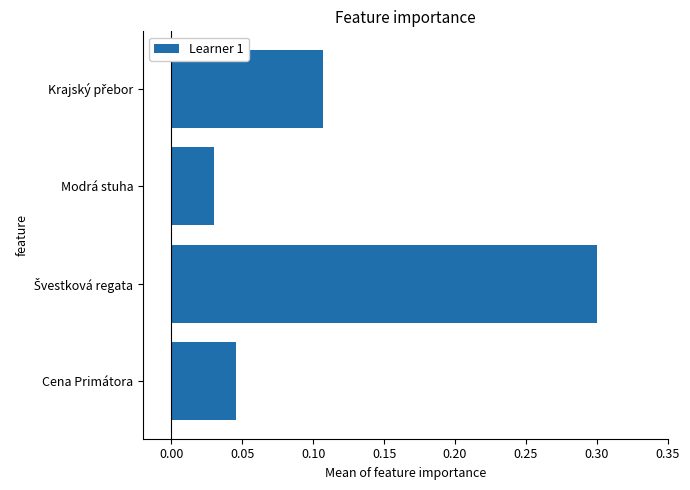

Where is the data nearest to the value 0?

Modrá stuha